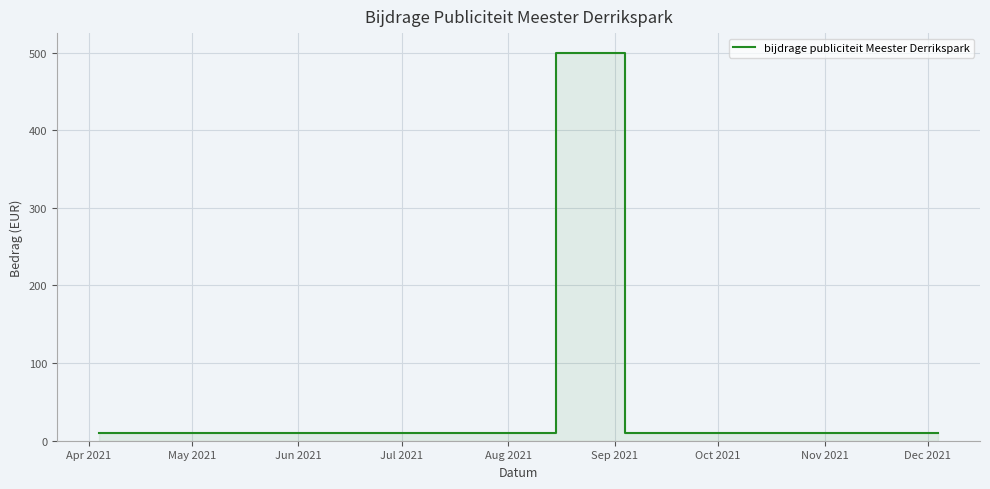

Which label corresponds to the smallest value in the chart?

Apr 2021